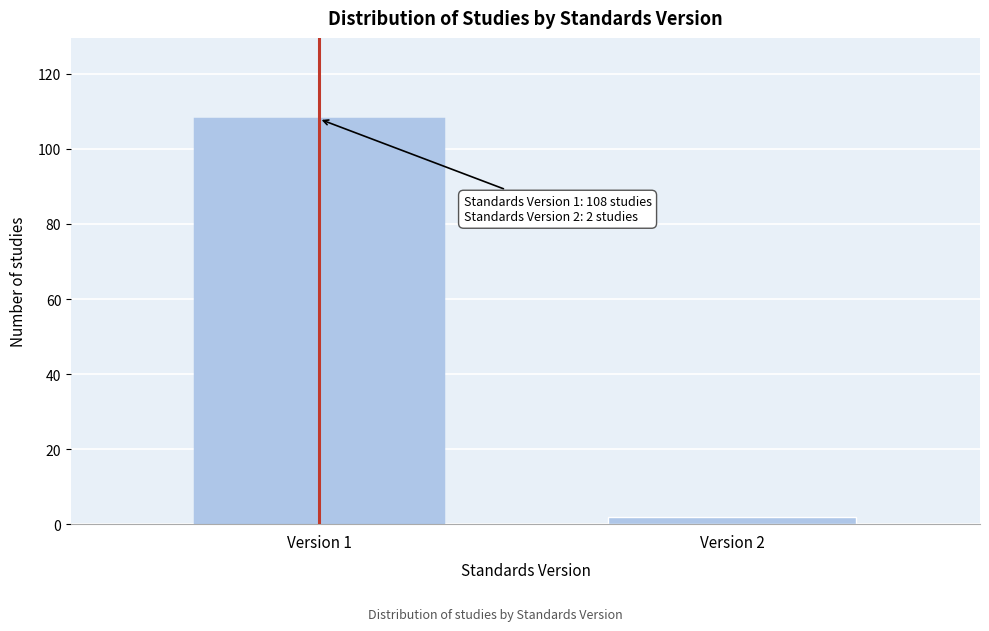

Reading left to right, what are all the values shown in this chart?

Version 1=108	Version 2=2